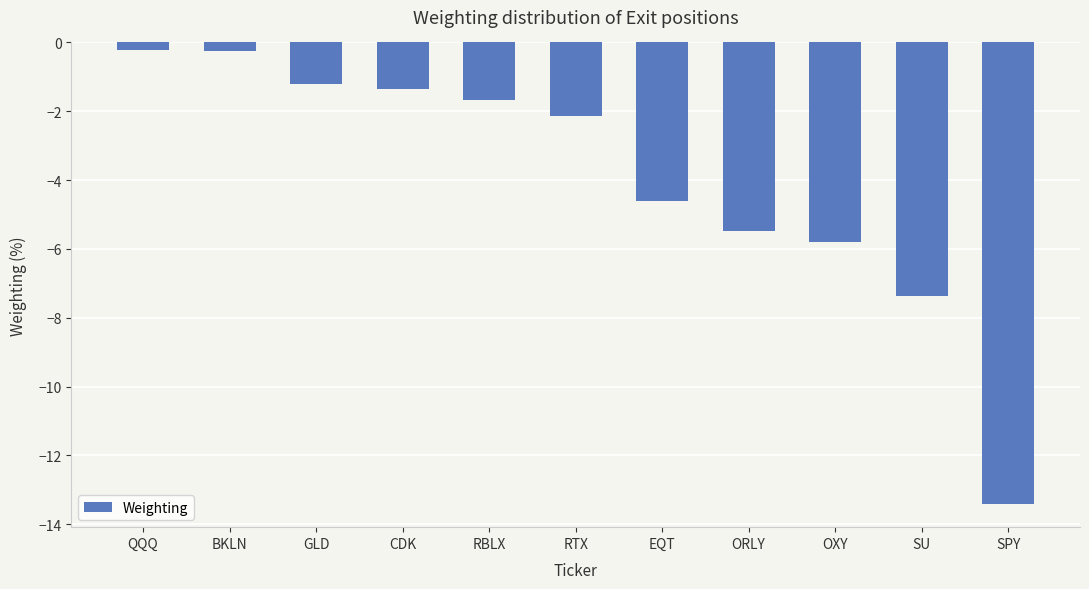

What is the difference between the values at GLD and EQT?

3.4